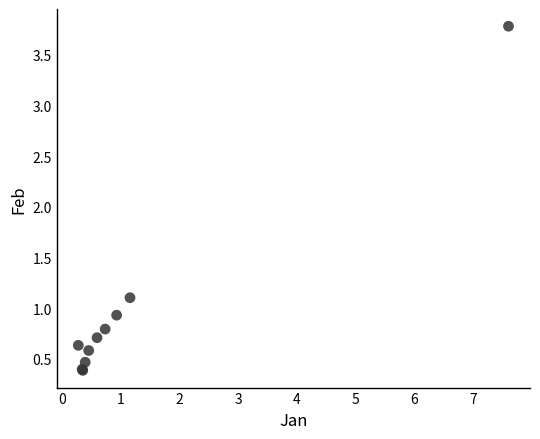

What Y value in the scatter plot is closest to 2?

1.1